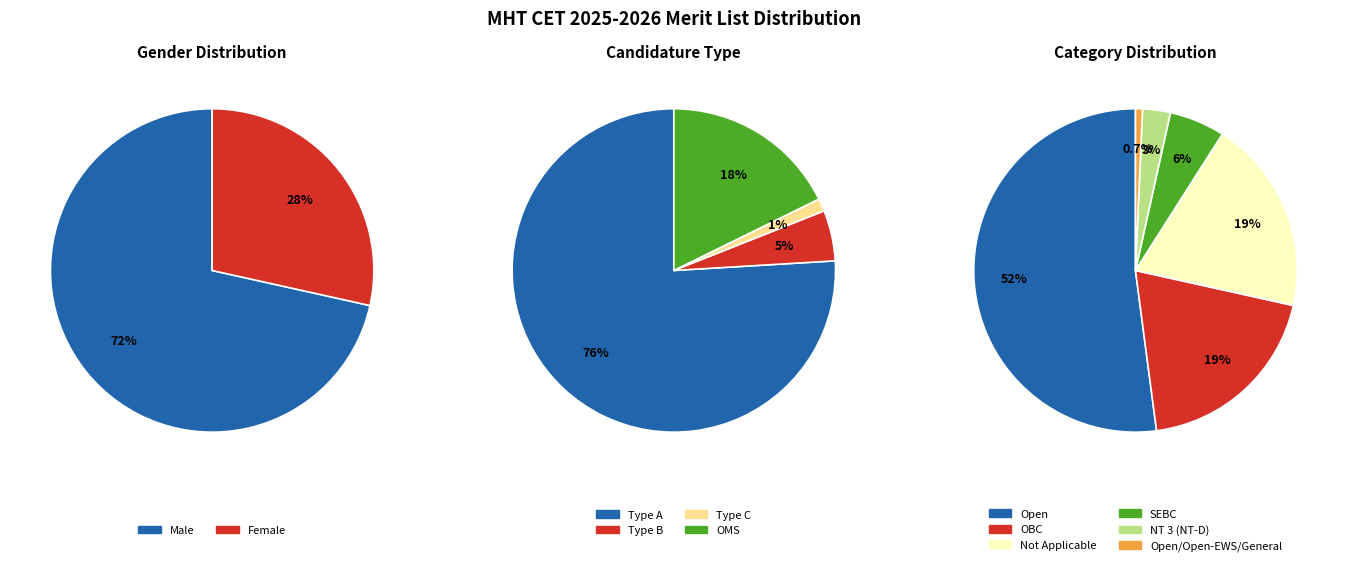

How many segments does this pie chart have?

2